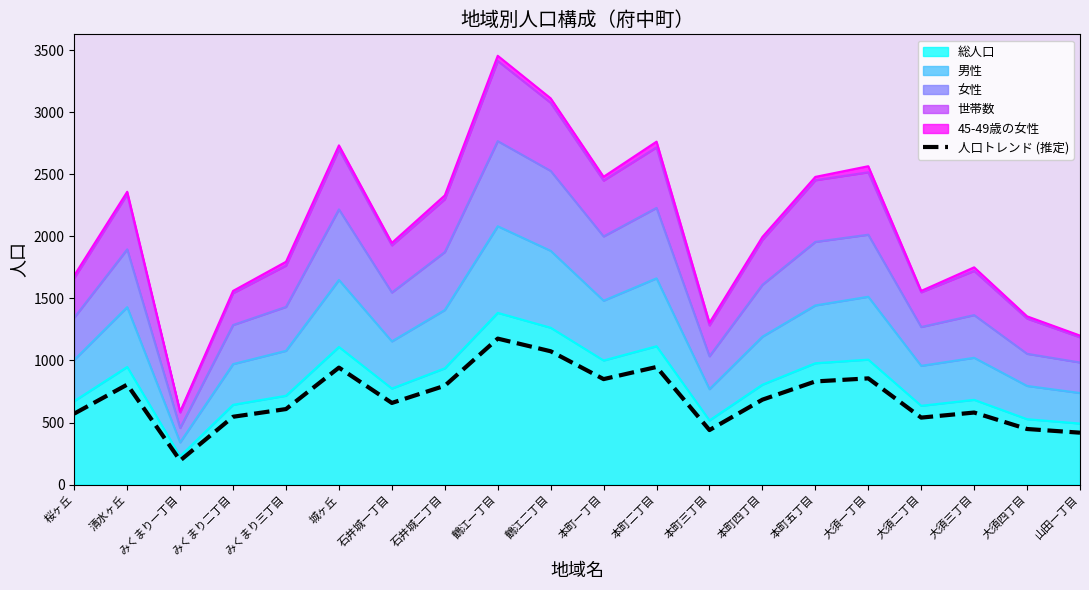

List the labels in order of value, smallest first.

みくまり一丁目, 山田一丁目, 本町三丁目, 大須四丁目, 大須二丁目, みくまり二丁目, 桜ヶ丘, 大須三丁目, みくまり三丁目, 石井城一丁目, 本町四丁目, 石井城二丁目, 清水ヶ丘, 本町五丁目, 本町一丁目, 大須一丁目, 城ヶ丘, 本町二丁目, 鶴江二丁目, 鶴江一丁目